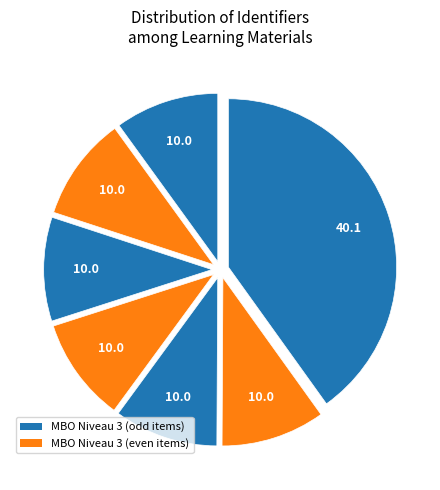

Count the number of slices in the pie.

7